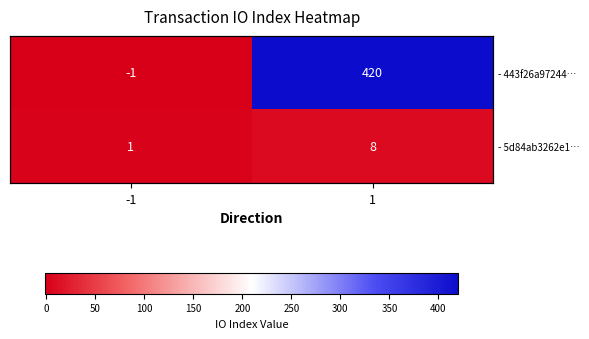

What is the minimum value shown in the chart?

-1